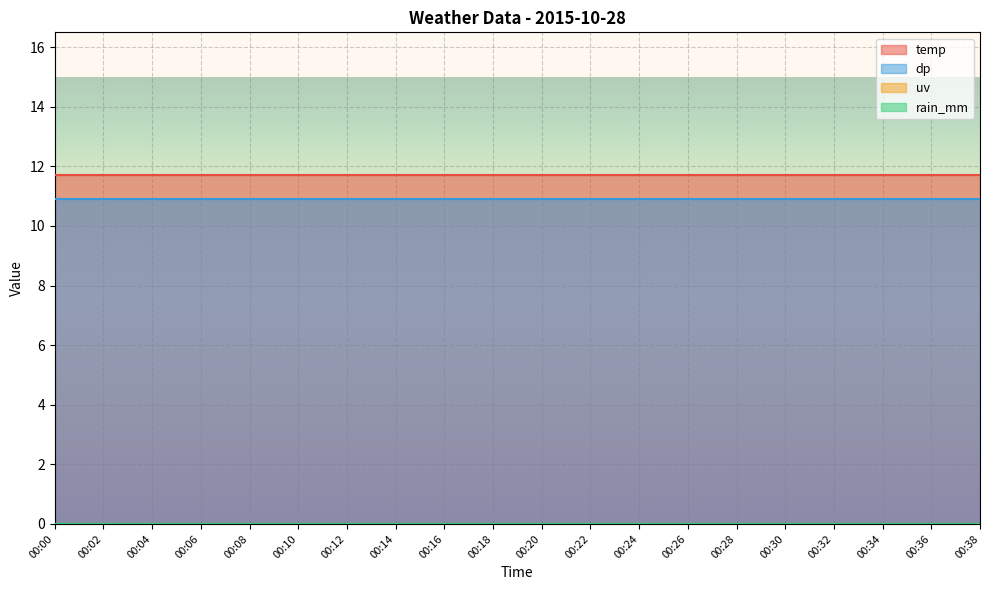

At how many categories does at least one series exceed 0?

20